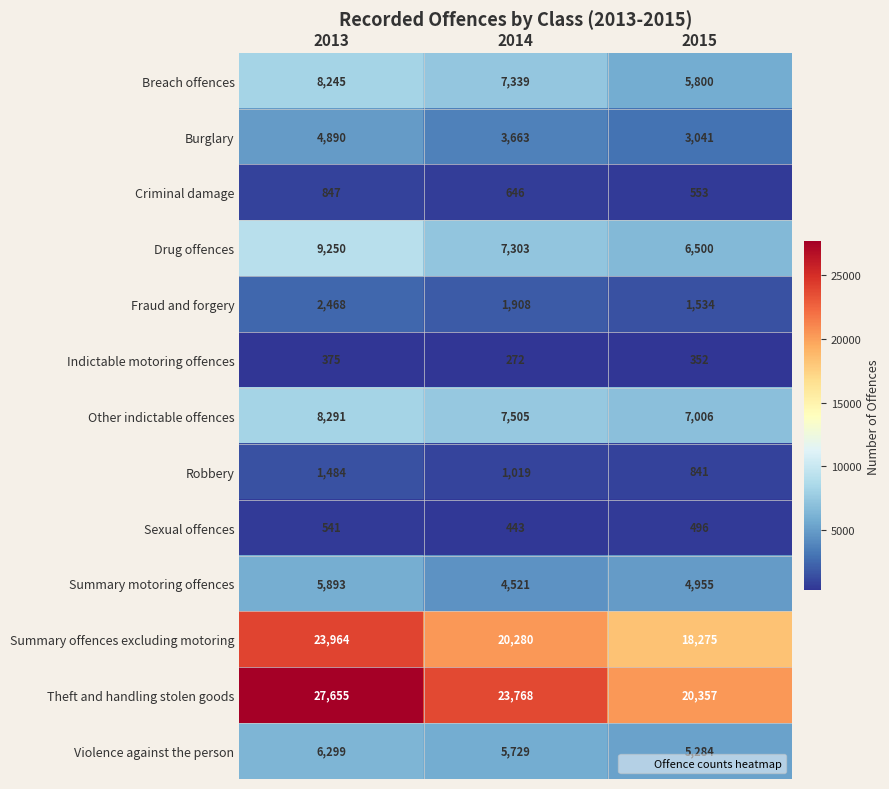

What is the sum of the Theft and handling stolen goods values at 2014 and 2015?

44125